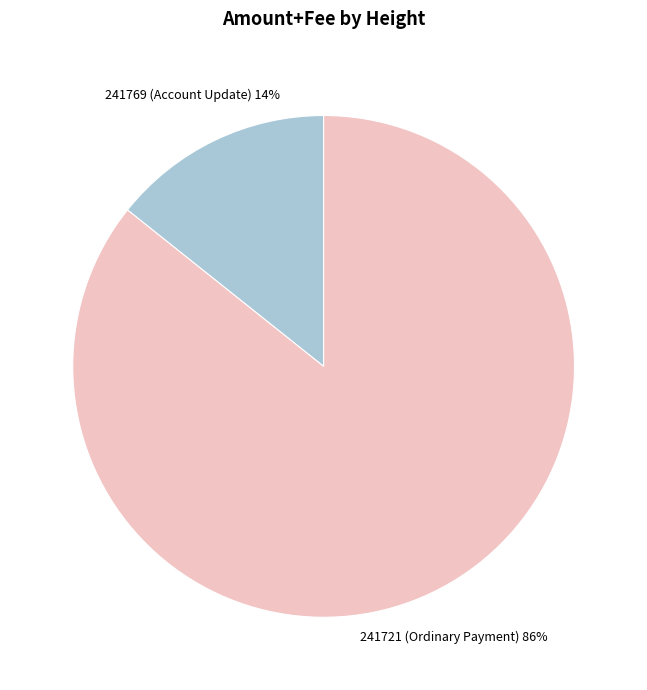

Count the number of slices in the pie.

2